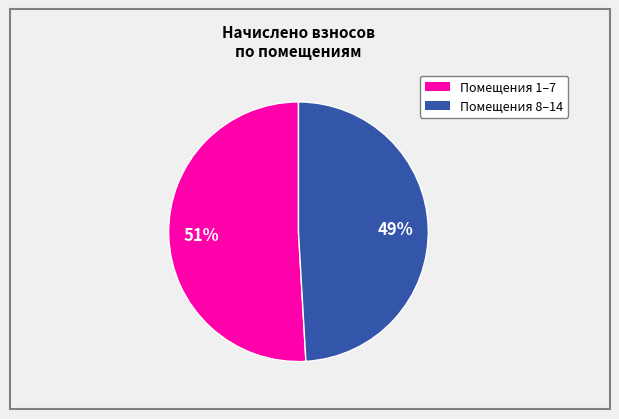

To the nearest percent, what is the difference between the largest and smallest slice percentages?

2%